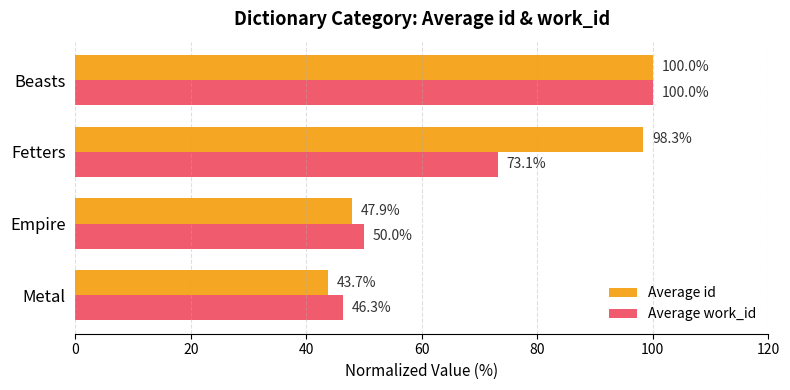

At which category is the sum across all series the highest?

Beasts